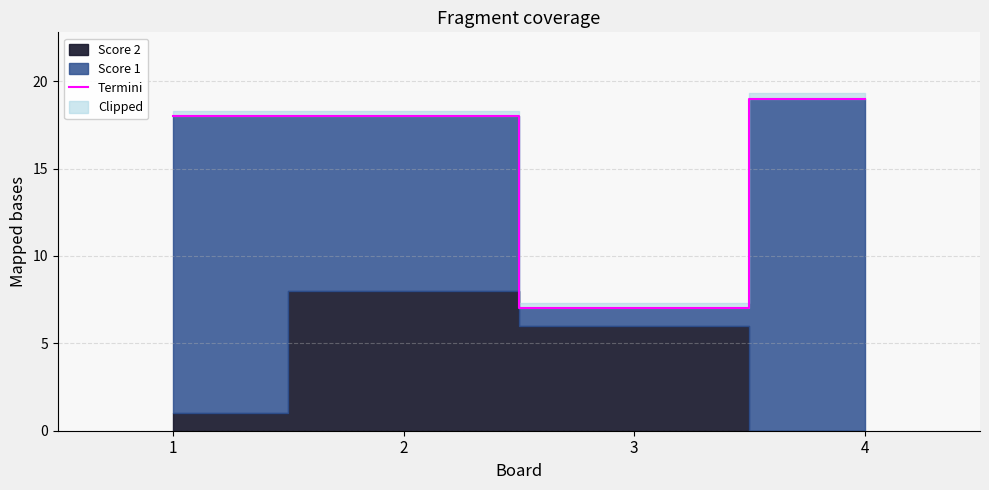

How many lines are shown in the chart?

1